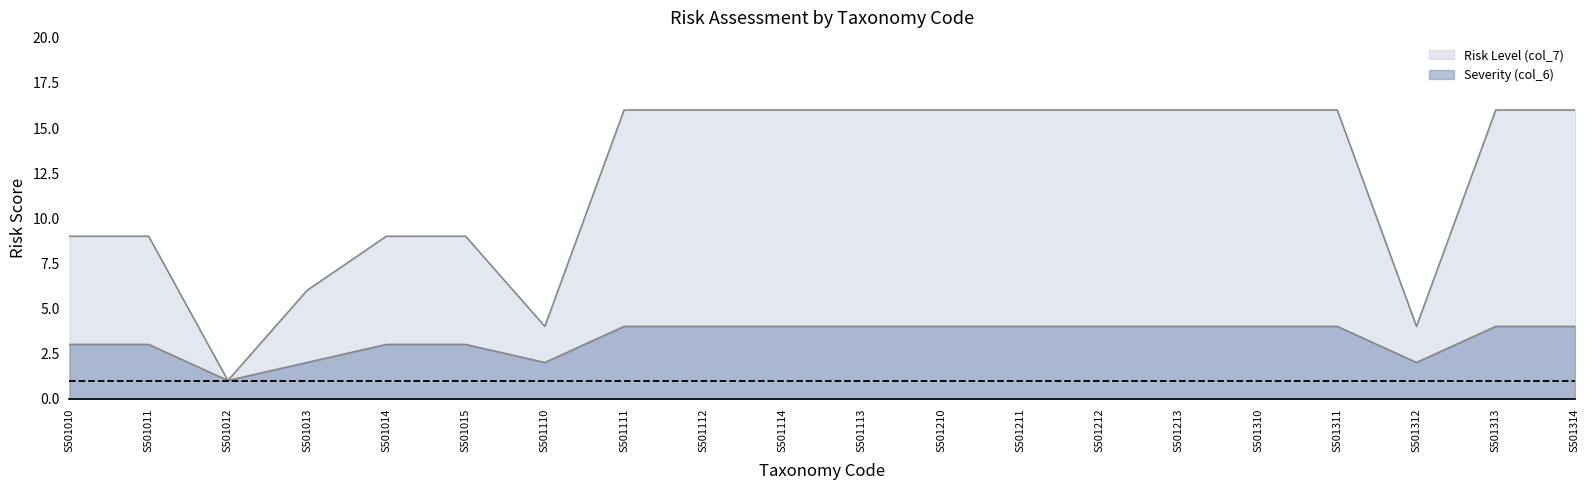

Is the value of Risk Level (col_7) at S501310 greater than the value of Severity (col_6) at S501113?

Yes